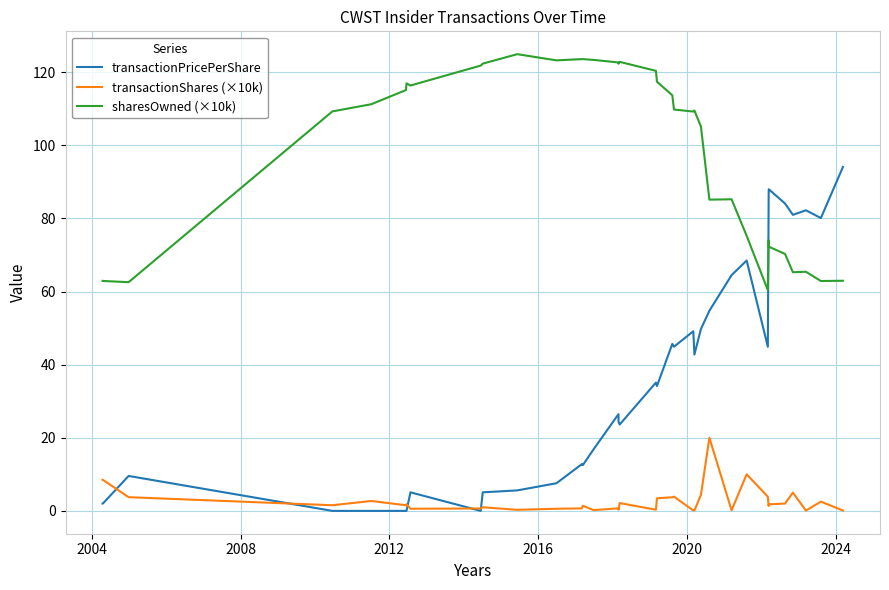

Rank the series by their maximum value, from lowest to highest.

transactionShares (×10k), transactionPricePerShare, sharesOwned (×10k)